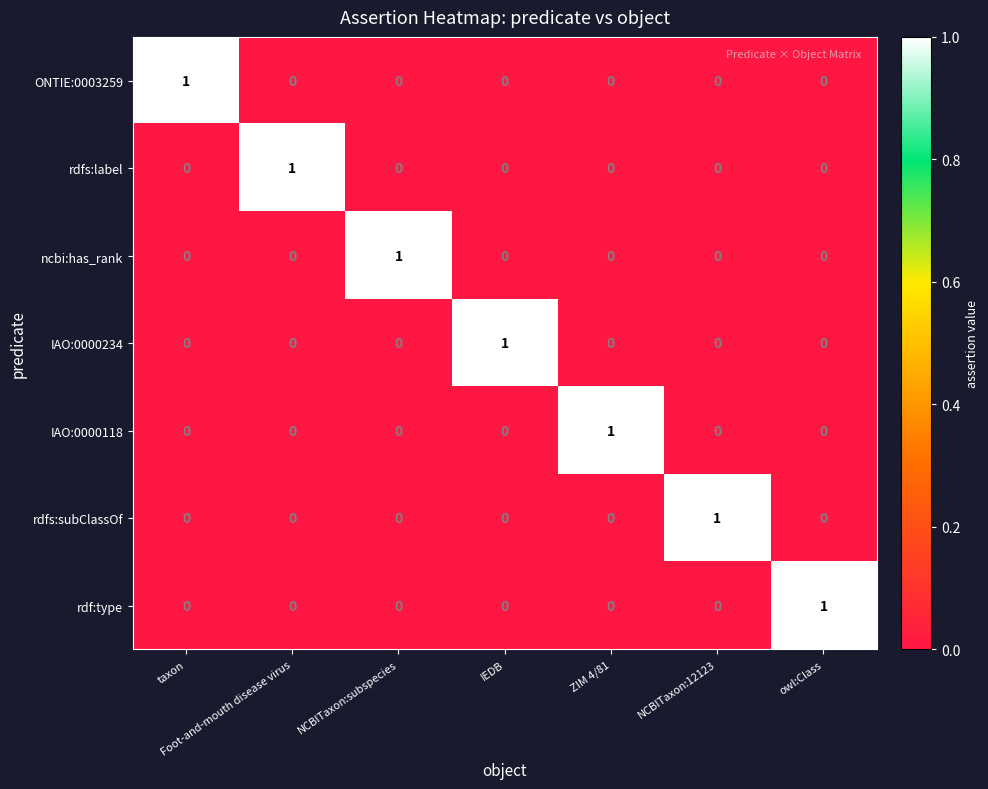

True or false: IAO:0000234 has a value of 0 at NCBITaxon:12123.

True